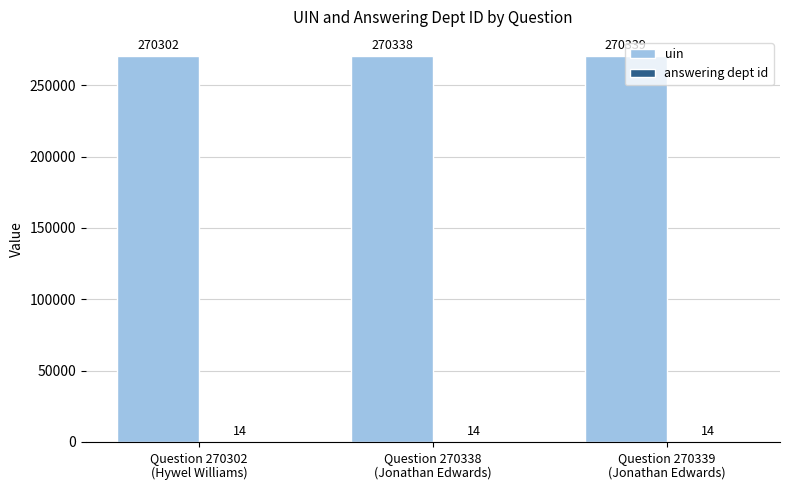

The value of uin at Question 270302
(Hywel Williams) is 398899. True or false?

False